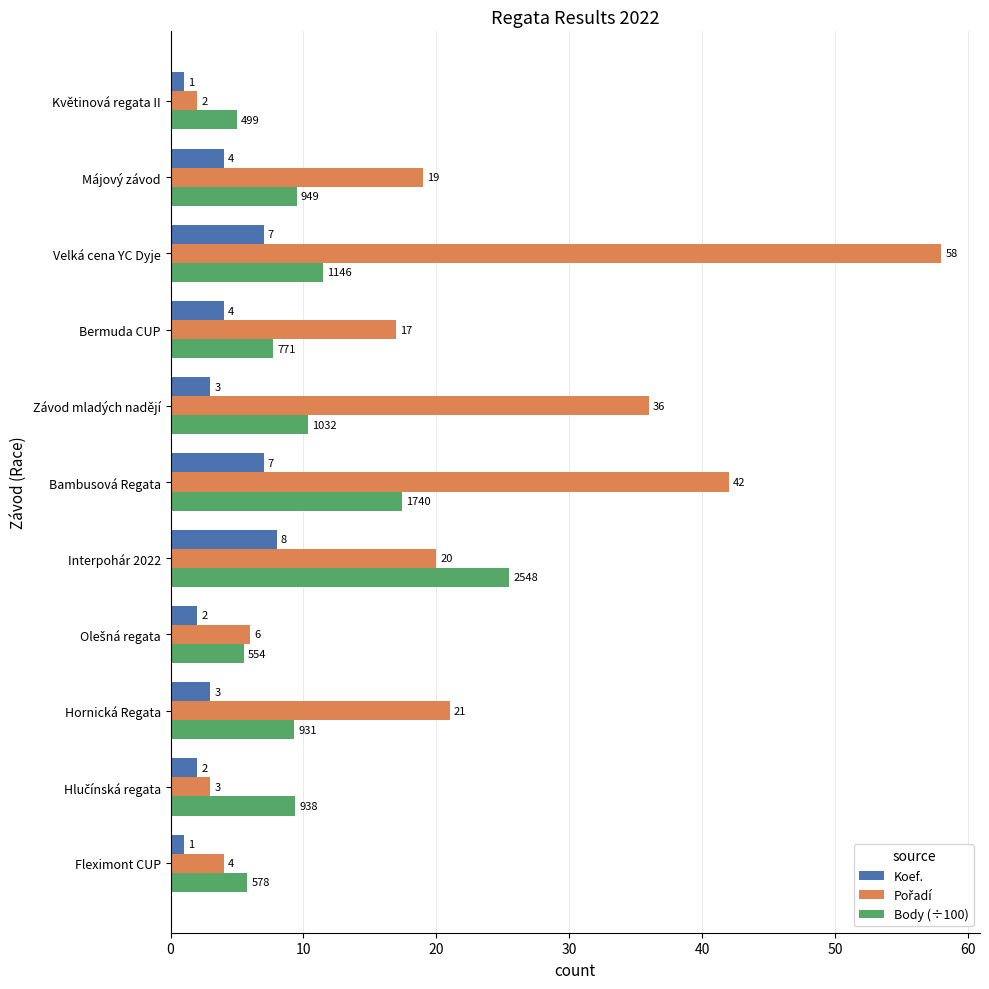

True or false: Koef. has a value of 3.0 at Závod mladých nadějí.

True